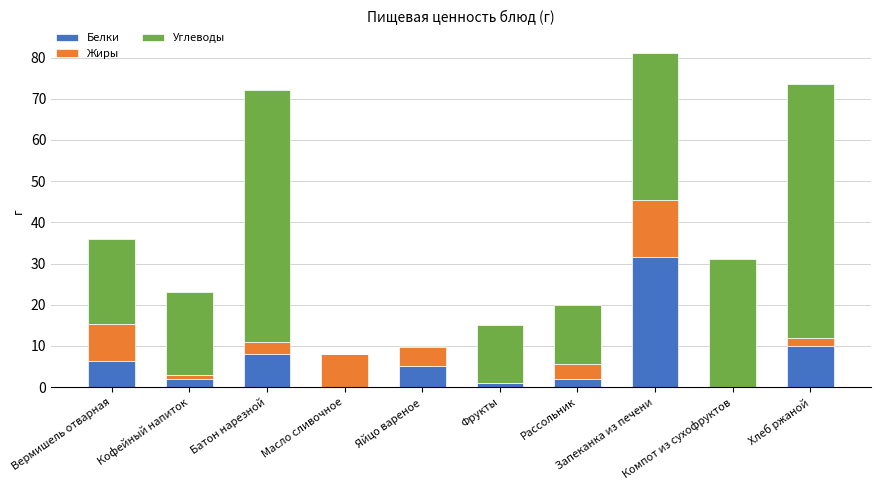

What is the maximum value for Белки?

31.6